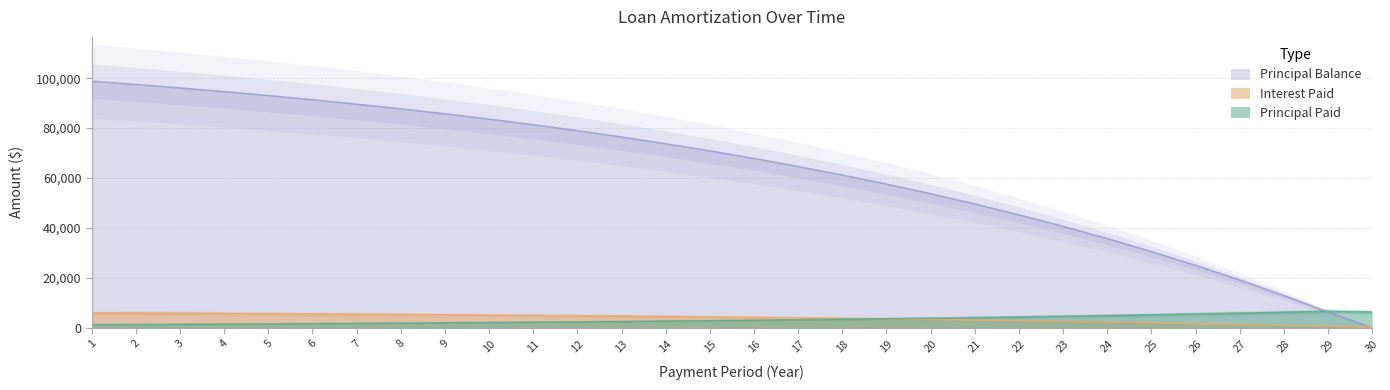

Rank the series by their maximum value, from highest to lowest.

Principal Balance, Principal Paid, Interest Paid